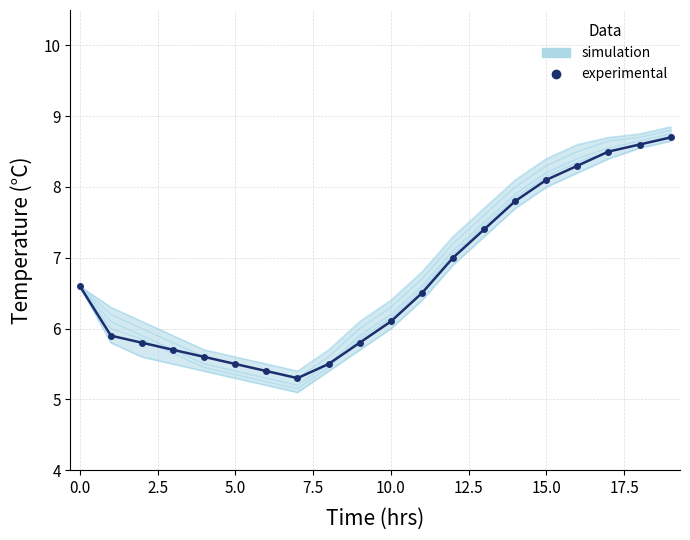

What is the minimum value shown in the chart?

5.2